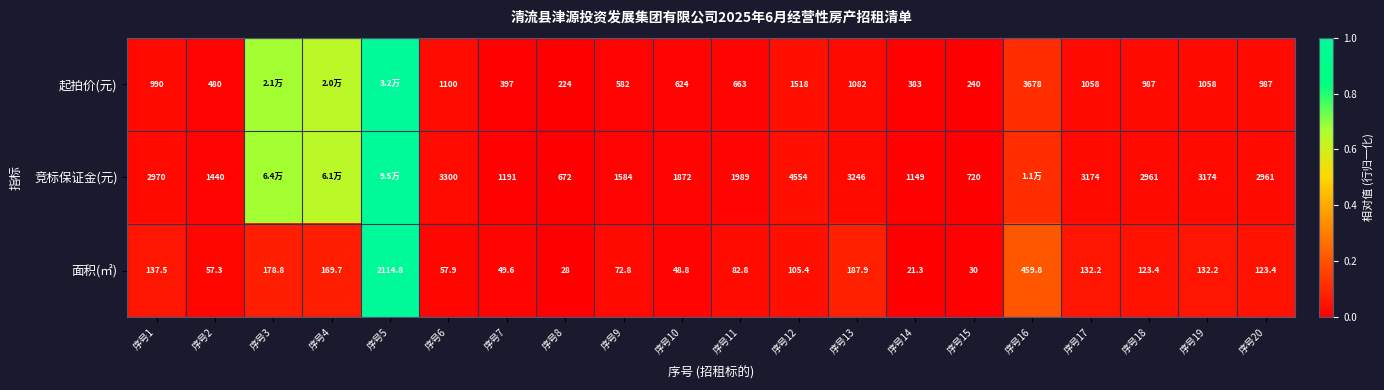

Which series changed the most between 序号11 and 序号20?

竞标保证金(元)